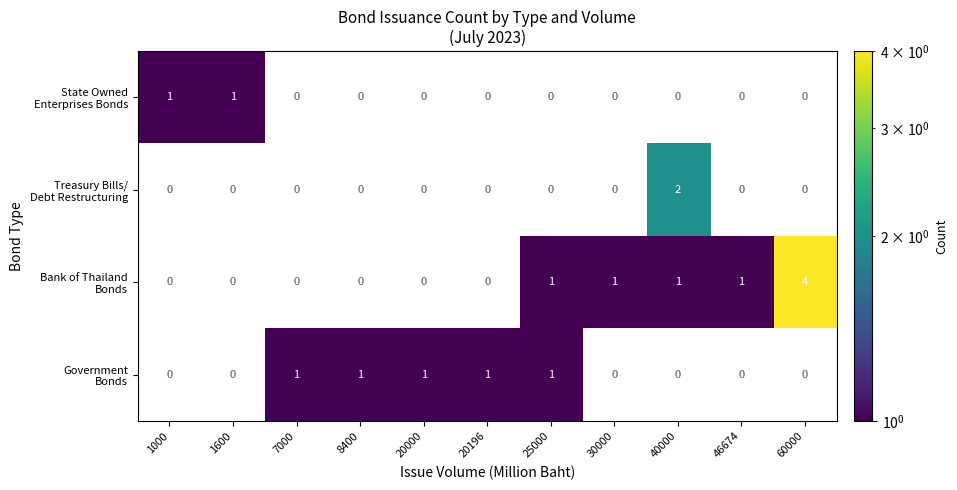

At how many categories does at least one series exceed 2?

1